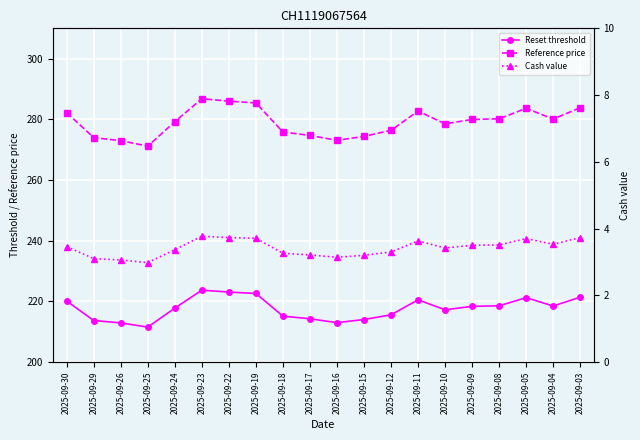

Where is Reset threshold nearest to the value 217?

2025-09-10